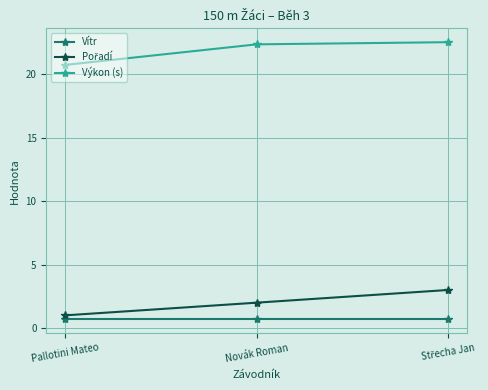

Is it true that Výkon (s) equals 14.0 at Pallotini Mateo?

False